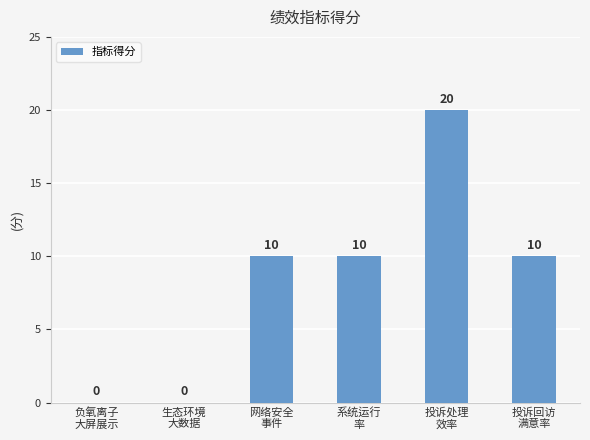

What is the greatest value displayed?

20